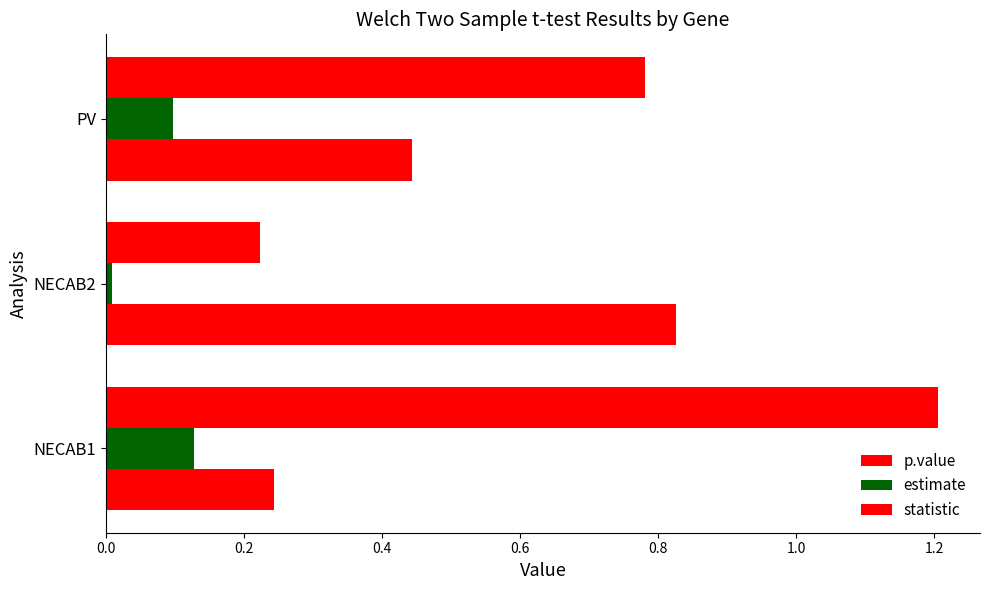

Reading left to right, extract all data points from this chart.

p.value: 0.2	0.8	0.4
estimate: 0.1	0.0	0.1
statistic: 1.2	0.2	0.8